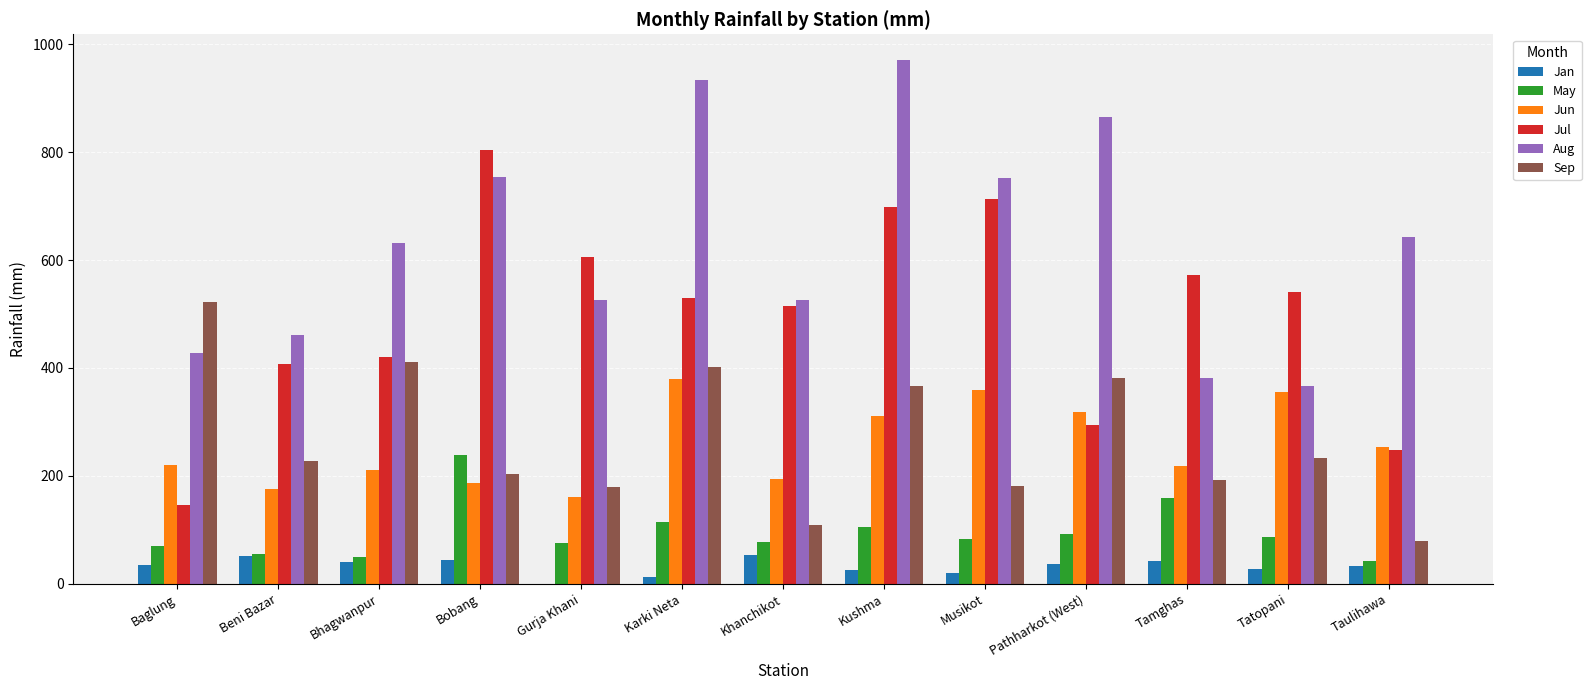

Is the value of Jan at Bobang greater than the value of Aug at Musikot?

No